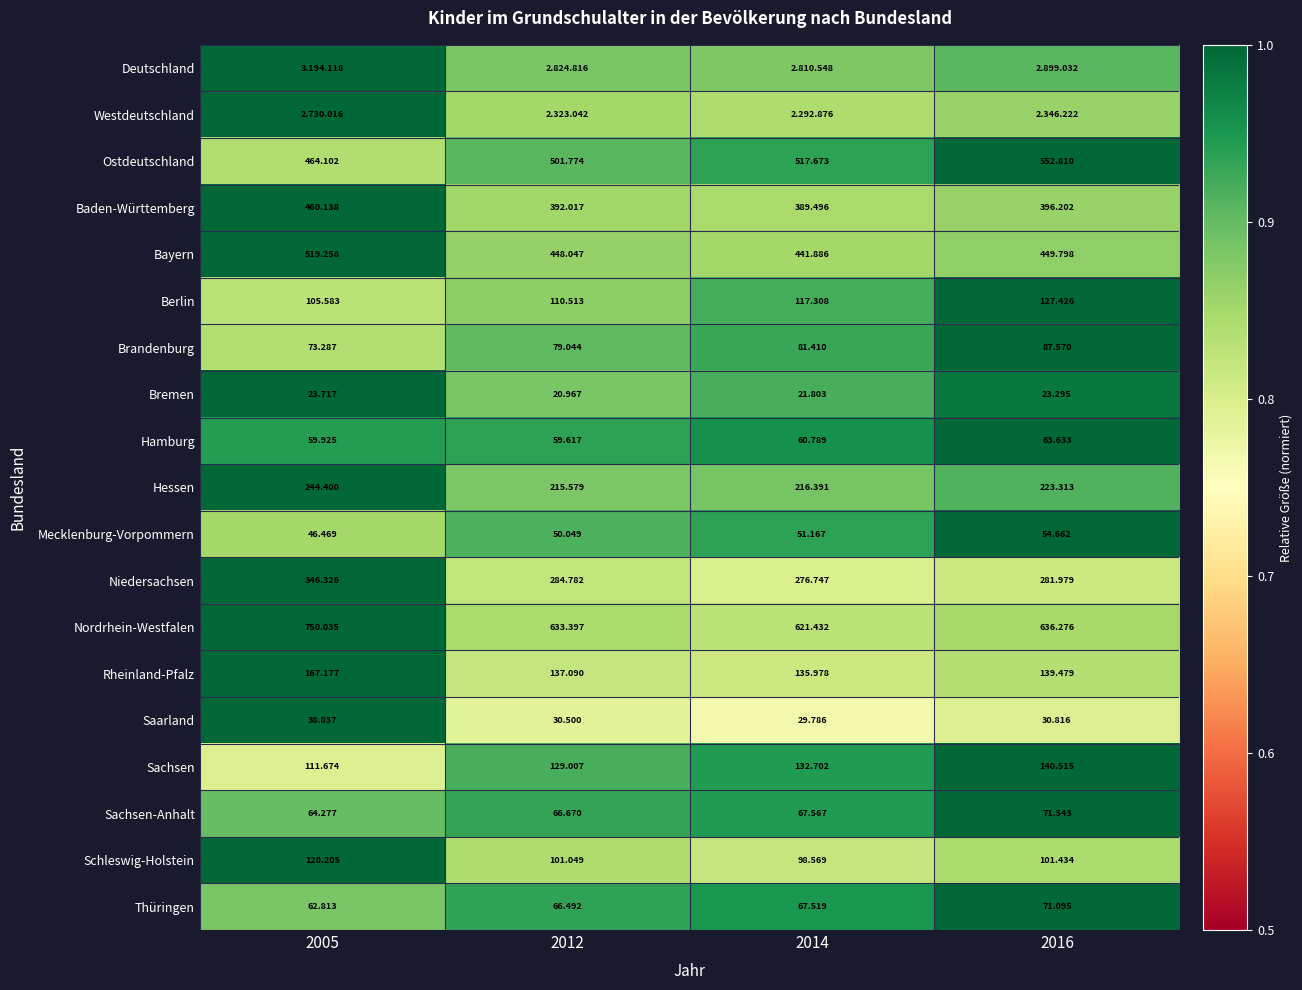

List the labels in order of Hamburg value, smallest first.

2012, 2005, 2014, 2016